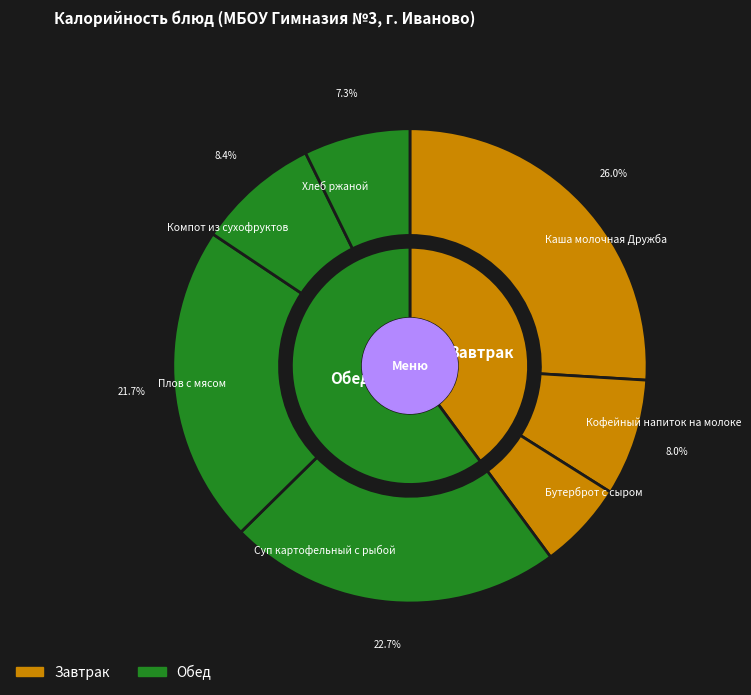

Count the number of slices in the pie.

7